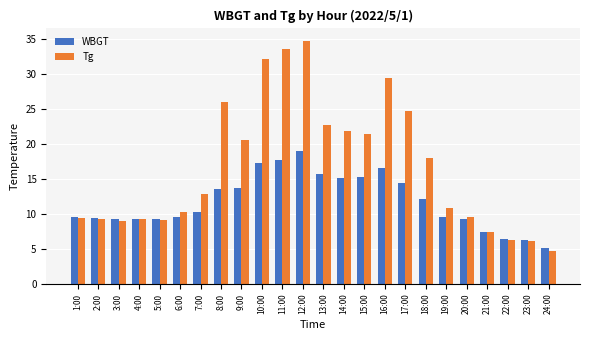

At 11:00, list the series in order from smallest to largest.

WBGT, Tg